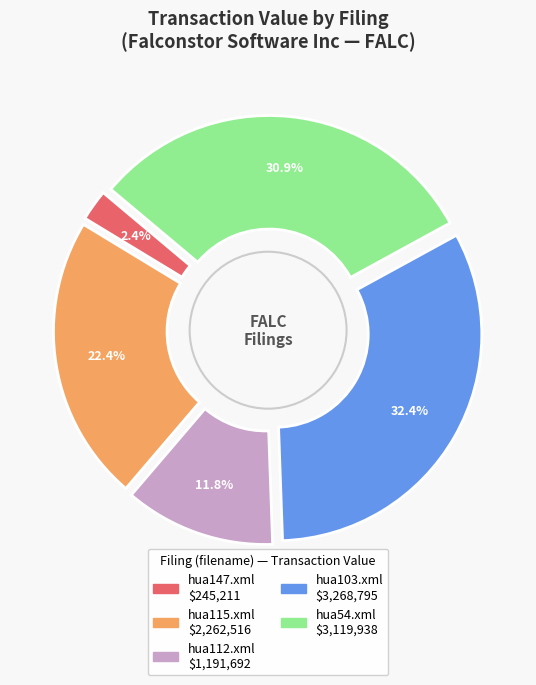

What portion of the pie excludes hua112.xml?

88.2%